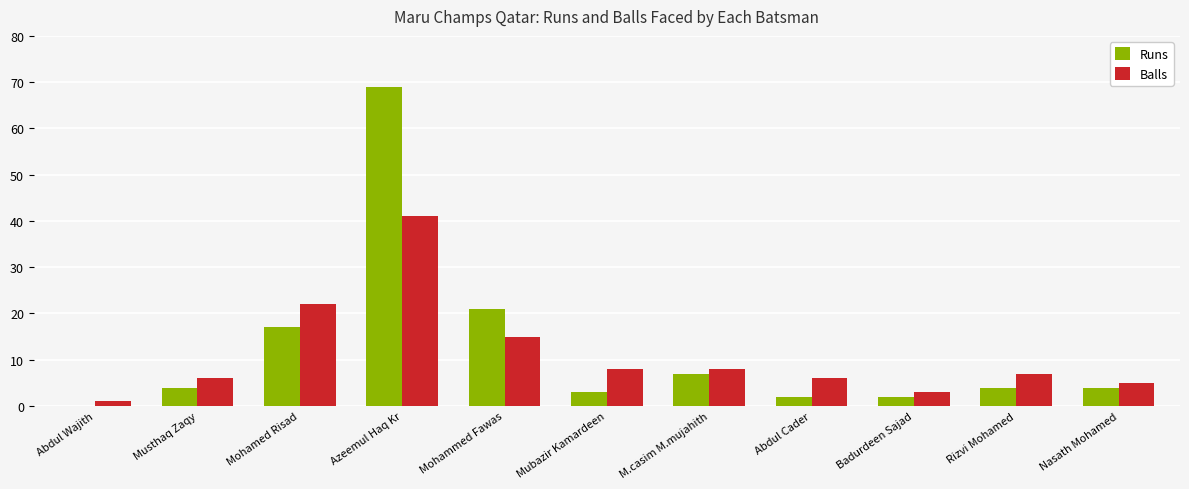

Is the value of Runs at Mohammed Fawas greater than the value of Balls at M.casim M.mujahith?

Yes